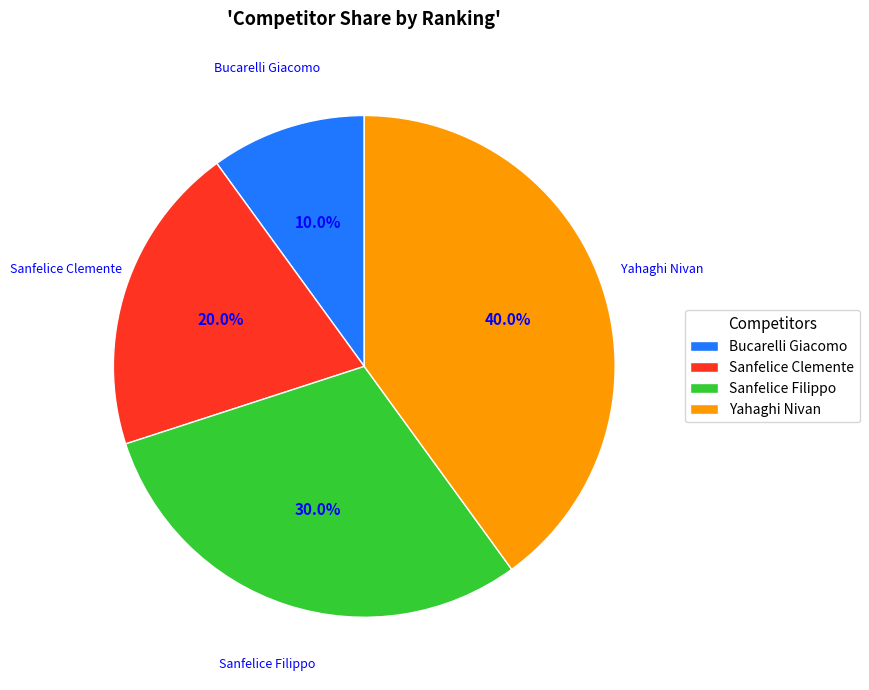

To the nearest percent, what portion does Sanfelice Clemente represent?

20%